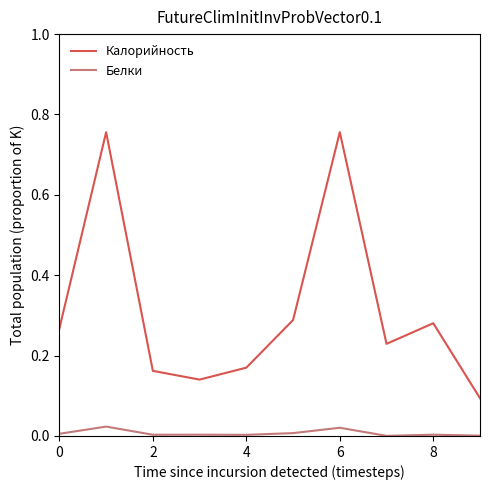

What is the difference between the maximum and minimum values in the Калорийность series?

0.7